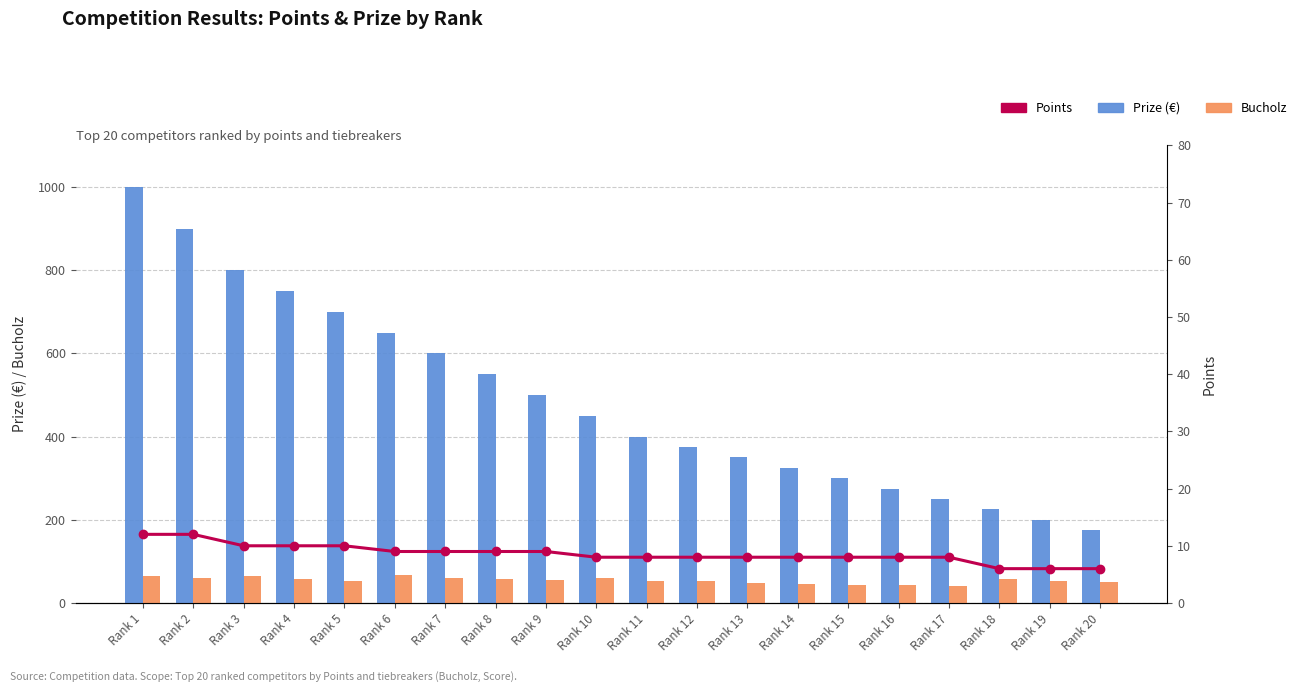

What is the sum of the Points values at Rank 14 and Rank 12?

16